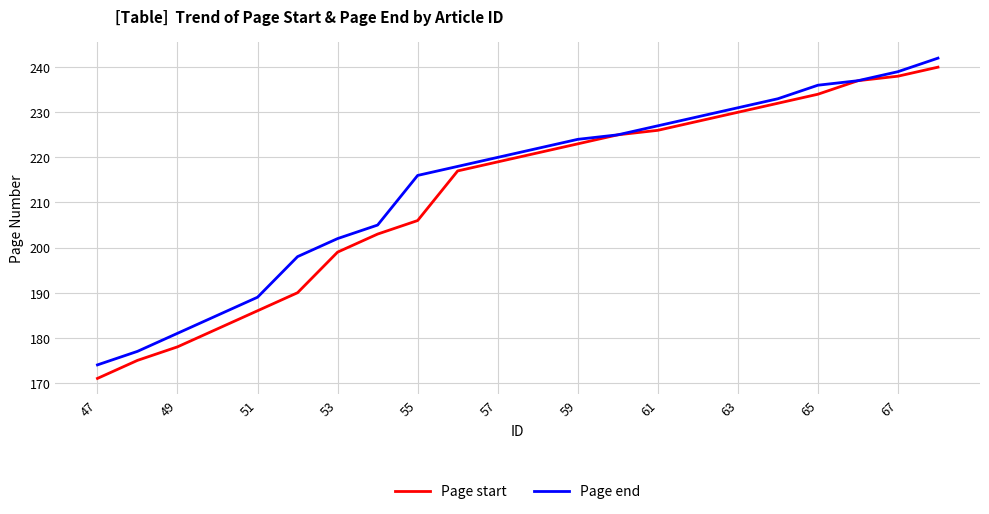

What is the greatest value displayed?

242